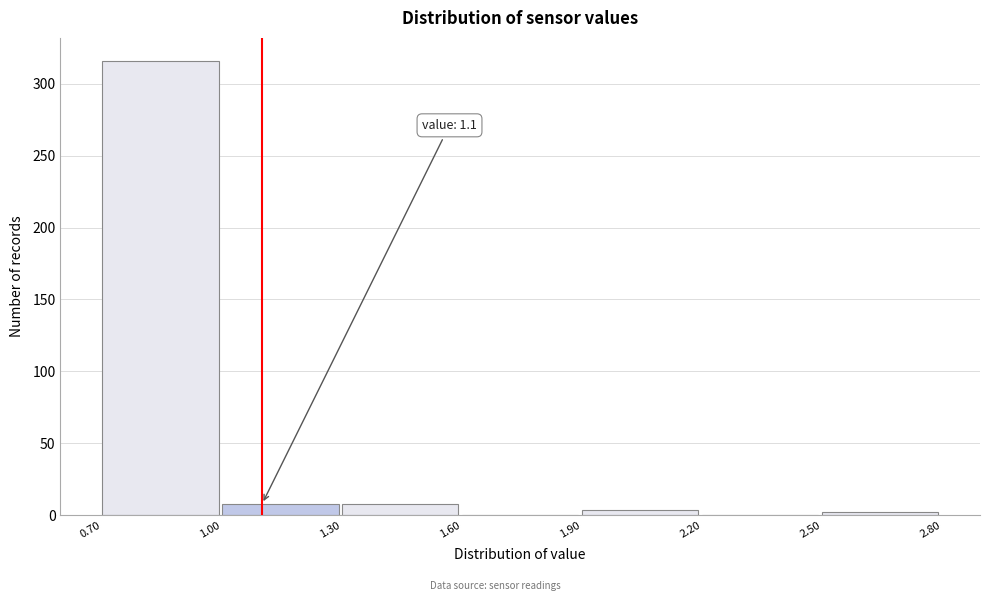

Which range on the x-axis has the tallest bar?

0.70 to 1.00